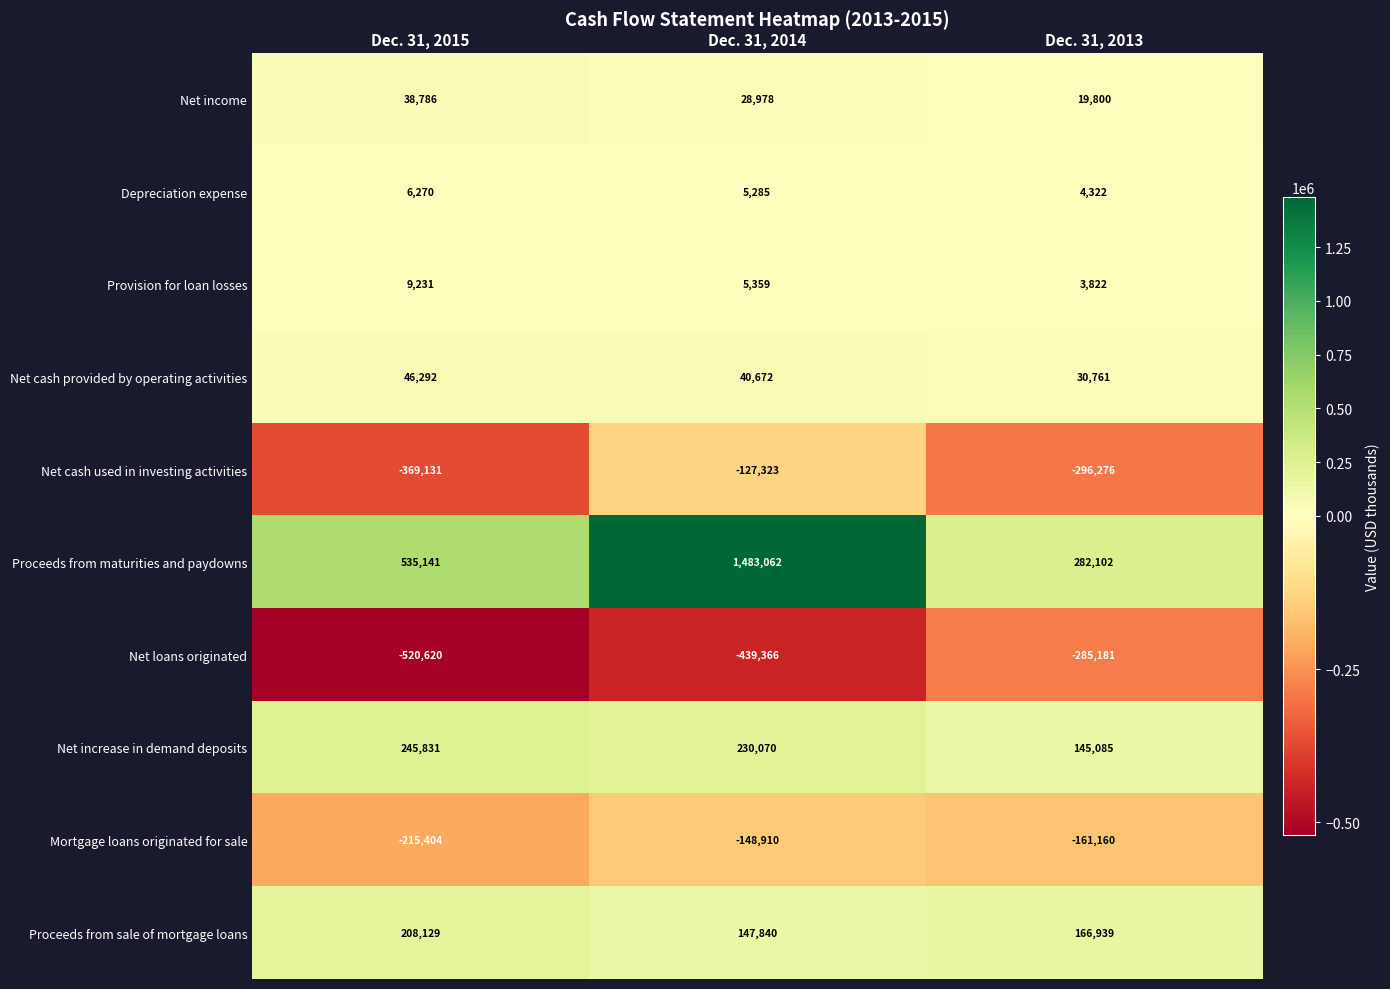

The value of Proceeds from sale of mortgage loans at Dec. 31, 2015 is 208129. True or false?

True